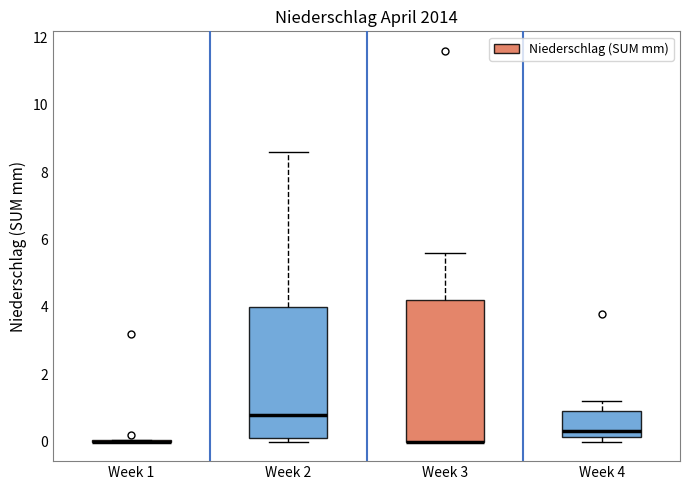

Which box is the tallest, from its lower edge to its upper edge?

Week 3